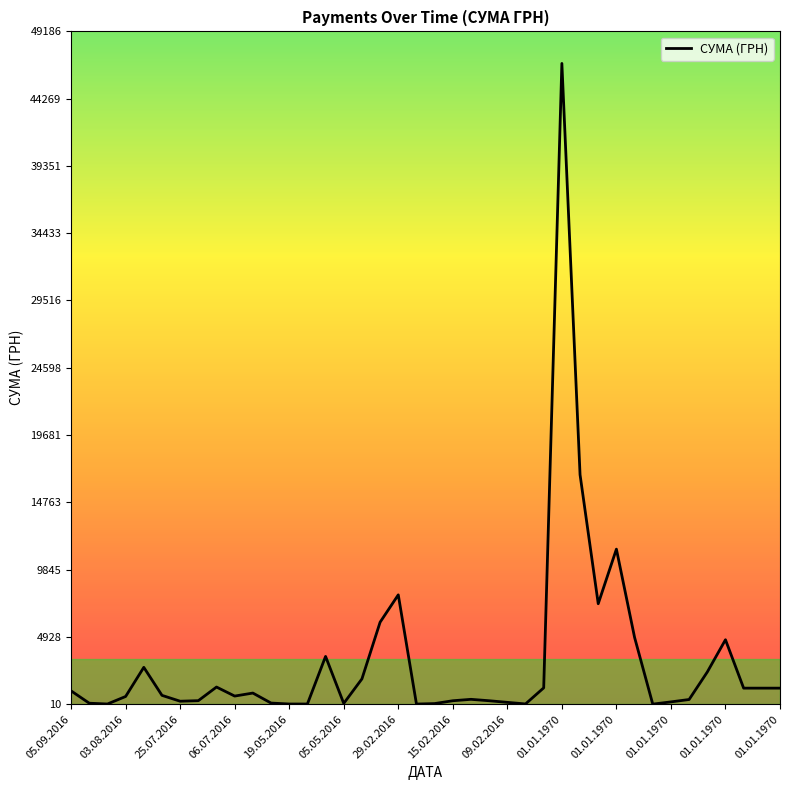

What is the maximum value shown in the chart?

46844.0